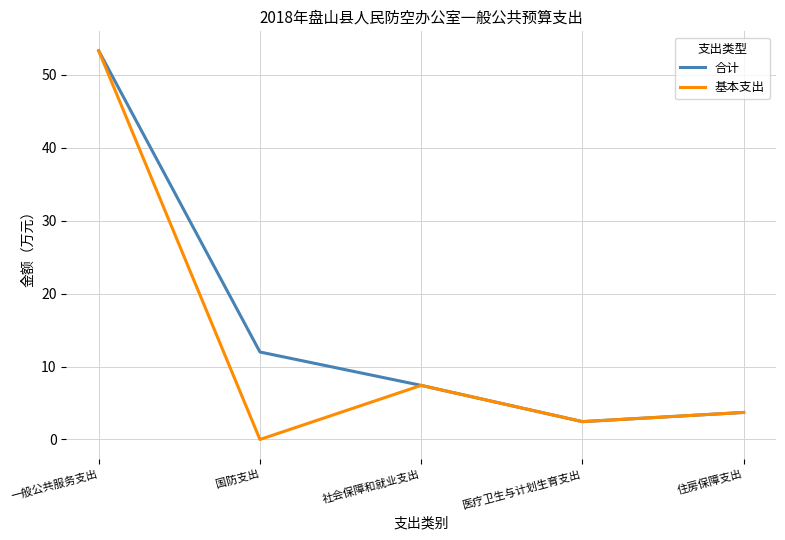

What position from the left is 国防支出?

2